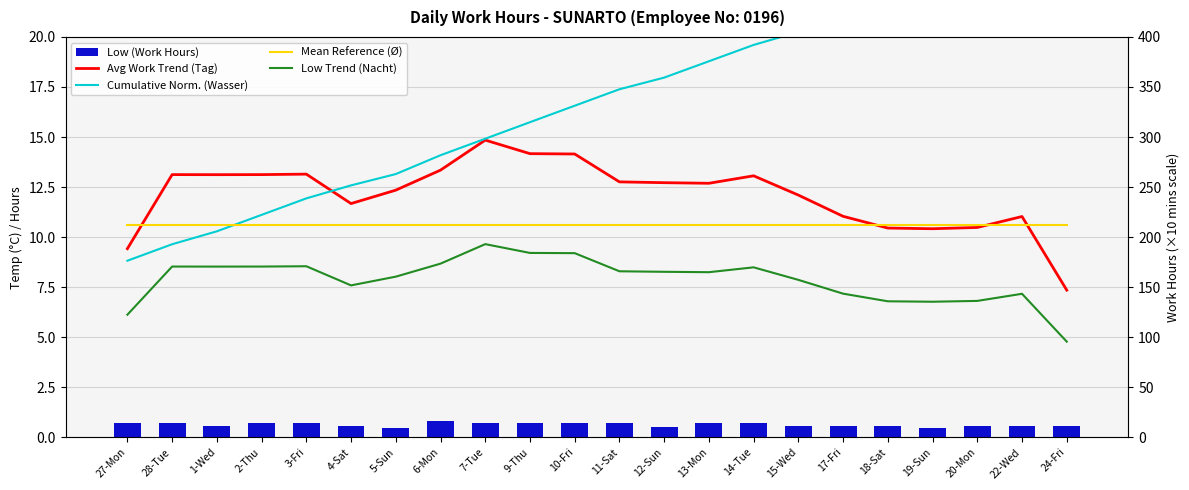

Reading right to left, extract all data points from this chart.

Avg Work Trend (Tag): 24-Fri=7.4	22-Wed=11.0	20-Mon=10.5	19-Sun=10.4	18-Sat=10.5	17-Fri=11.0	15-Wed=12.1	14-Tue=13.1	13-Mon=12.7	12-Sun=12.7	11-Sat=12.8	10-Fri=14.2	9-Thu=14.2	7-Tue=14.8	6-Mon=13.3	5-Sun=12.3	4-Sat=11.7	3-Fri=13.1	2-Thu=13.1	1-Wed=13.1	28-Tue=13.1	27-Mon=9.4
Cumulative Norm. (Wasser): 24-Fri=24.0	22-Wed=23.4	20-Mon=22.7	19-Sun=22.1	18-Sat=21.5	17-Fri=20.9	15-Wed=20.2	14-Tue=19.6	13-Mon=18.8	12-Sun=18.0	11-Sat=17.4	10-Fri=16.6	9-Thu=15.7	7-Tue=14.9	6-Mon=14.1	5-Sun=13.2	4-Sat=12.6	3-Fri=11.9	2-Thu=11.1	1-Wed=10.3	28-Tue=9.6	27-Mon=8.8
Mean Reference (Ø): 24-Fri=10.6	22-Wed=10.6	20-Mon=10.6	19-Sun=10.6	18-Sat=10.6	17-Fri=10.6	15-Wed=10.6	14-Tue=10.6	13-Mon=10.6	12-Sun=10.6	11-Sat=10.6	10-Fri=10.6	9-Thu=10.6	7-Tue=10.6	6-Mon=10.6	5-Sun=10.6	4-Sat=10.6	3-Fri=10.6	2-Thu=10.6	1-Wed=10.6	28-Tue=10.6	27-Mon=10.6
Low Trend (Nacht): 24-Fri=4.8	22-Wed=7.2	20-Mon=6.8	19-Sun=6.8	18-Sat=6.8	17-Fri=7.2	15-Wed=7.9	14-Tue=8.5	13-Mon=8.2	12-Sun=8.3	11-Sat=8.3	10-Fri=9.2	9-Thu=9.2	7-Tue=9.7	6-Mon=8.7	5-Sun=8.0	4-Sat=7.6	3-Fri=8.5	2-Thu=8.5	1-Wed=8.5	28-Tue=8.5	27-Mon=6.1
Low (Work Hours): 24-Fri=11.0	22-Wed=11.0	20-Mon=11.0	19-Sun=9.4	18-Sat=10.8	17-Fri=11.1	15-Wed=11.1	14-Tue=14.0	13-Mon=14.0	12-Sun=10.0	11-Sat=14.1	10-Fri=14.1	9-Thu=14.2	7-Tue=14.2	6-Mon=16.2	5-Sun=9.7	4-Sat=11.2	3-Fri=14.2	2-Thu=14.1	1-Wed=11.1	28-Tue=14.2	27-Mon=14.1